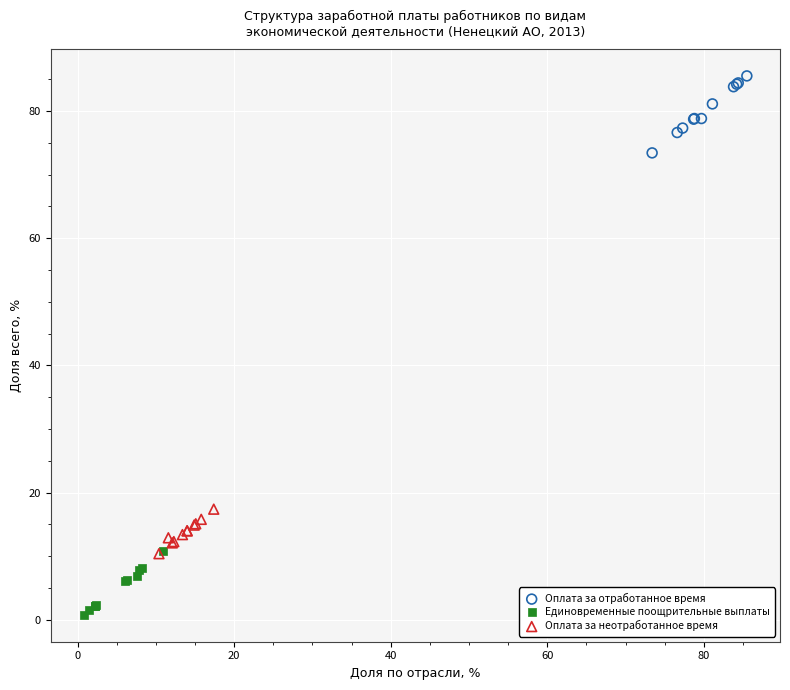

Which series reaches the minimum Y coordinate?

Единовременные поощрительные выплаты